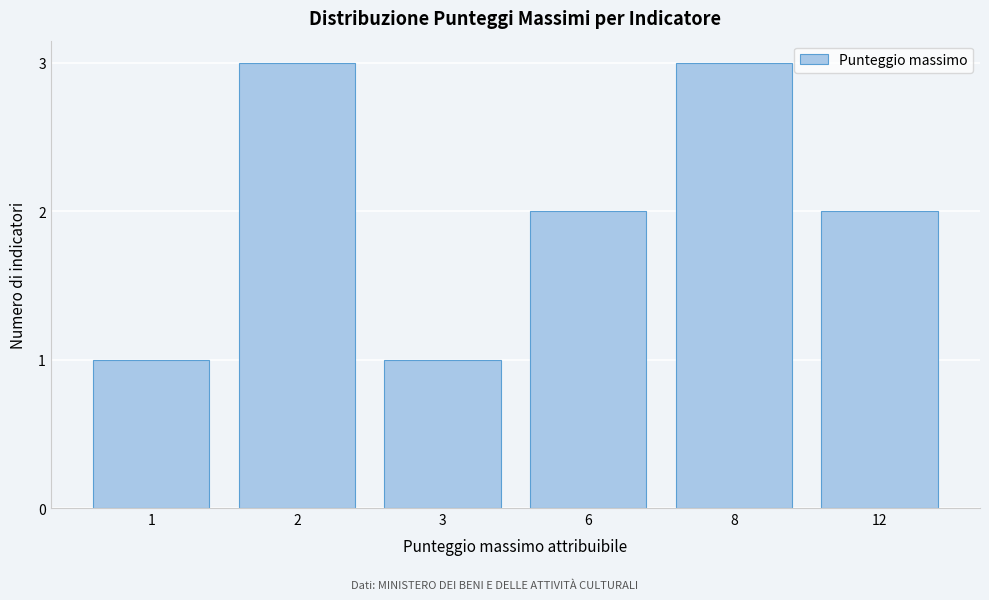

Reading right to left, list all the values displayed in this chart.

12=2	8=3	6=2	3=1	2=3	1=1